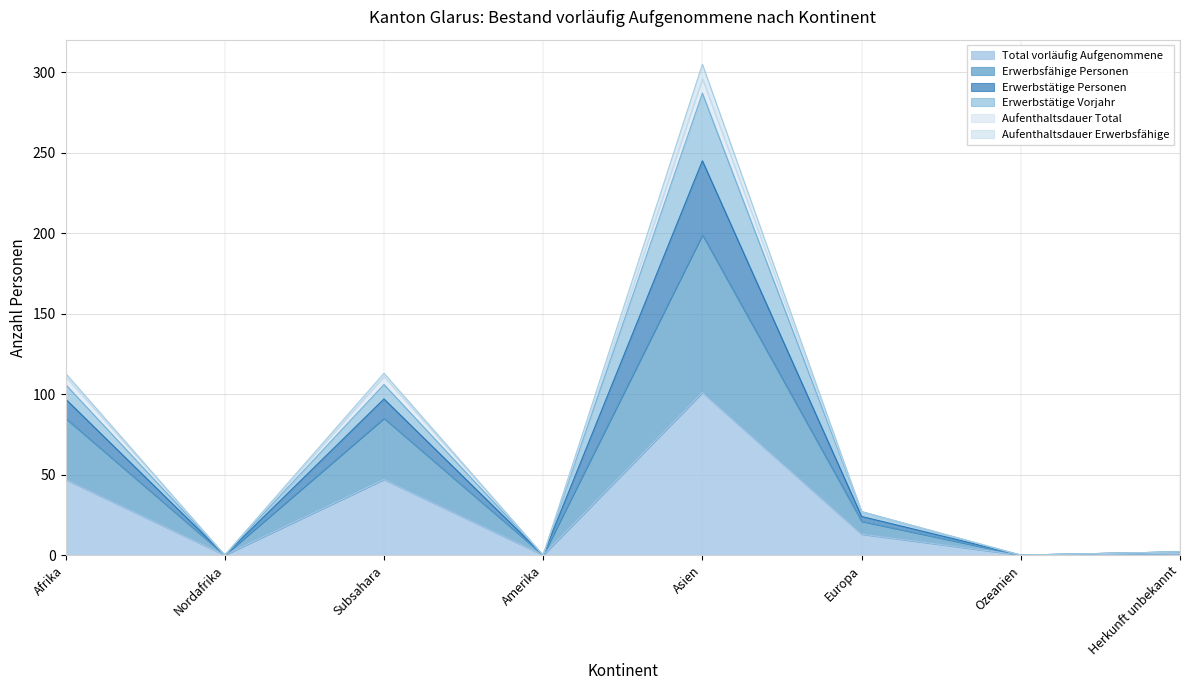

Which category has the highest value in the Total vorläufig Aufgenommene series?

Asien